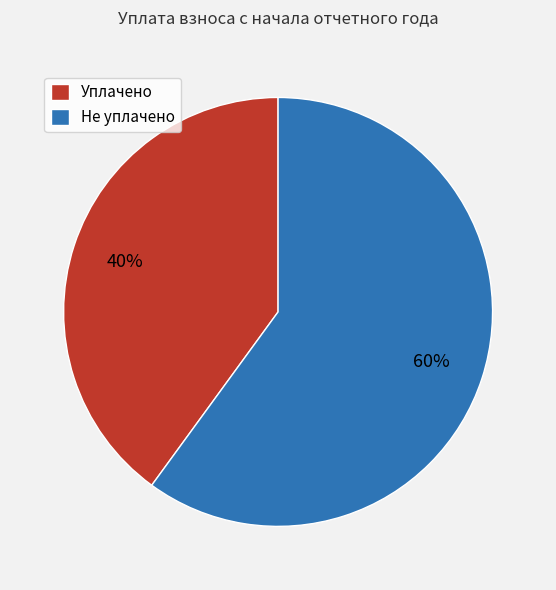

To the nearest percent, what is the average slice percentage?

50%